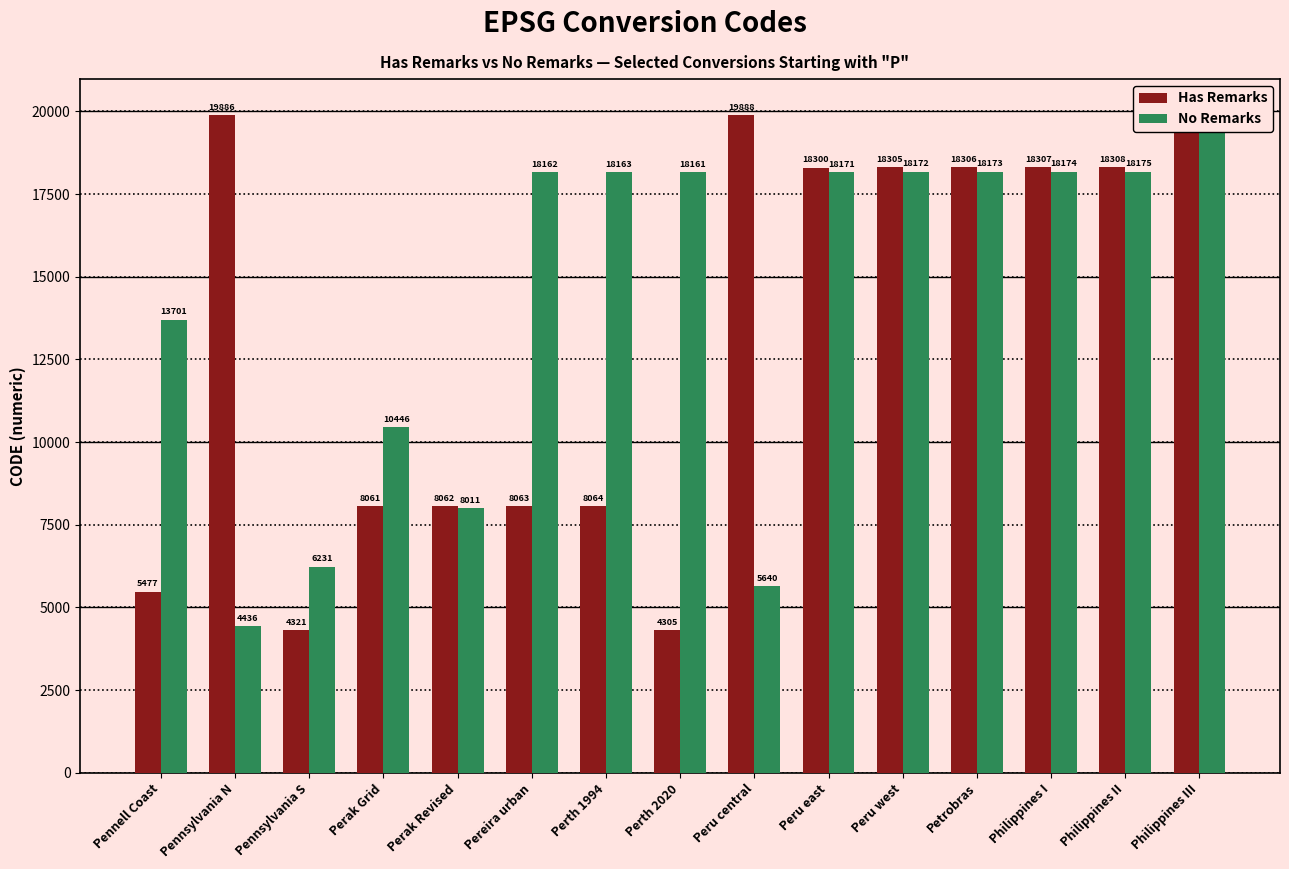

Rank the series at Philippines III from highest to lowest value.

Has Remarks, No Remarks